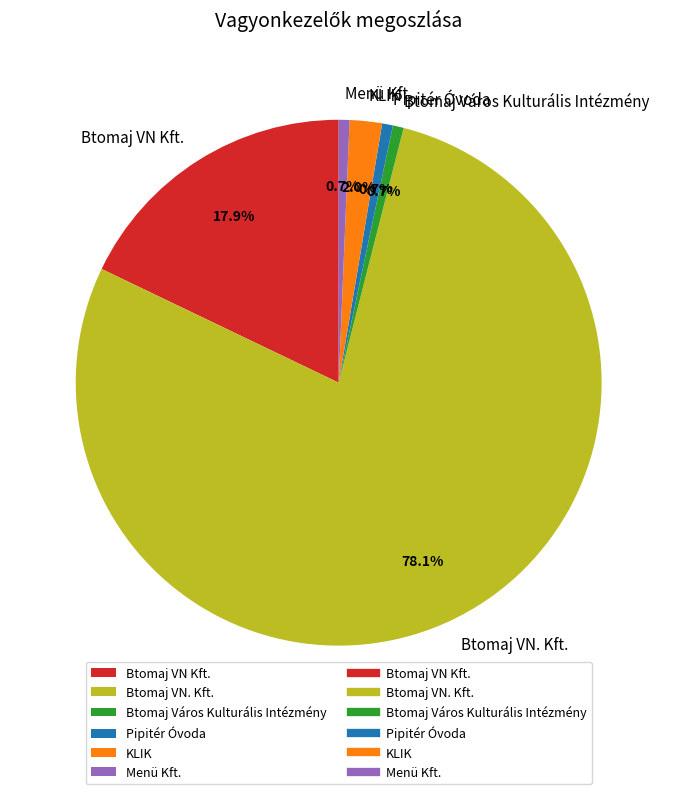

To the nearest percent, what portion does Btomaj VN Kft. represent?

18%